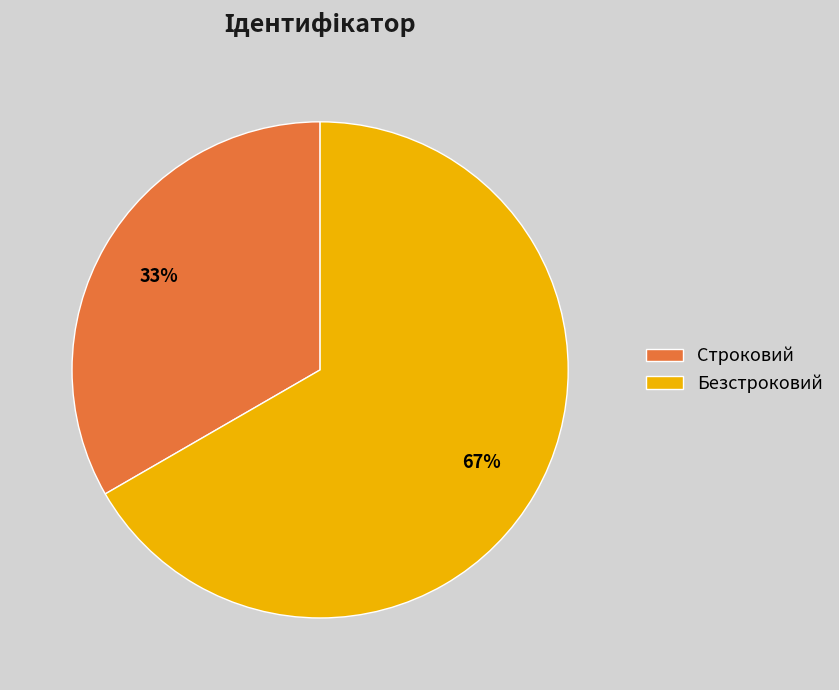

Which slice is the largest?

Безстроковий